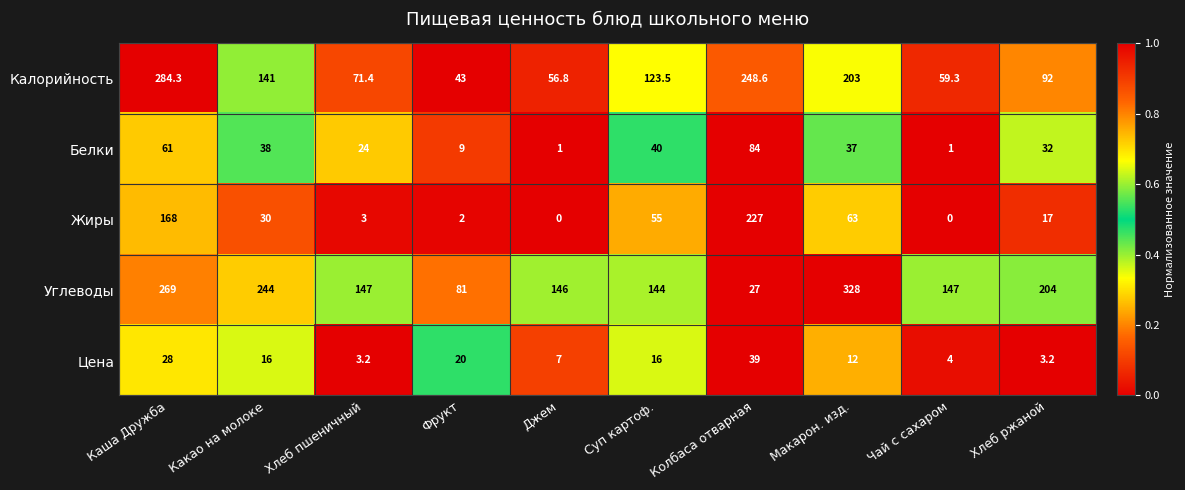

What is the spread (max minus min) of values at Хлеб пшеничный?

144.0